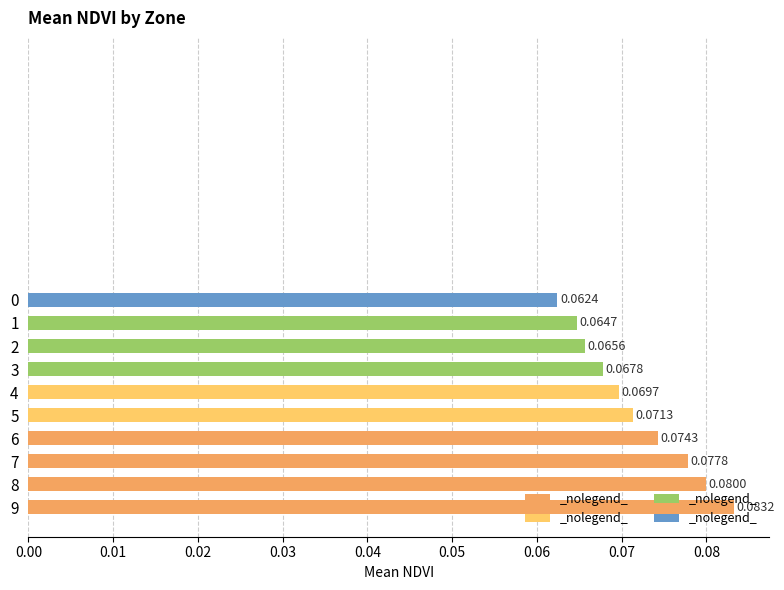

How many bars are there in total?

10